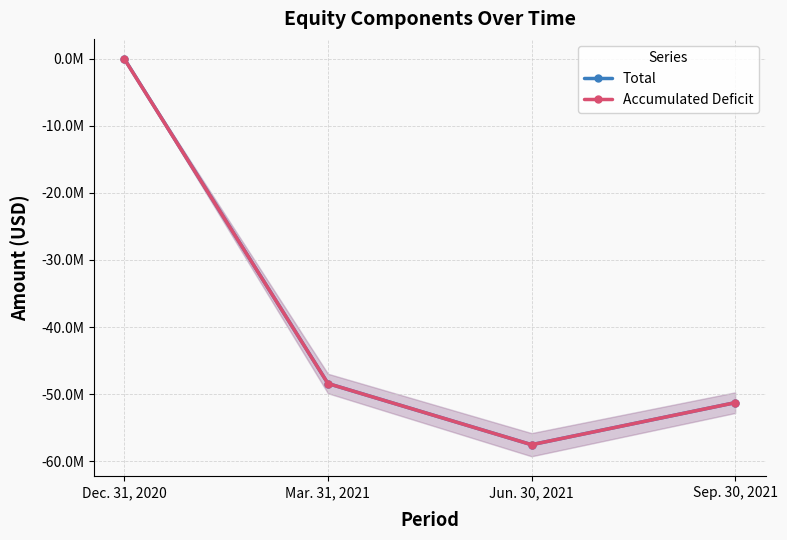

How many interior local valleys does the Accumulated Deficit series have?

1